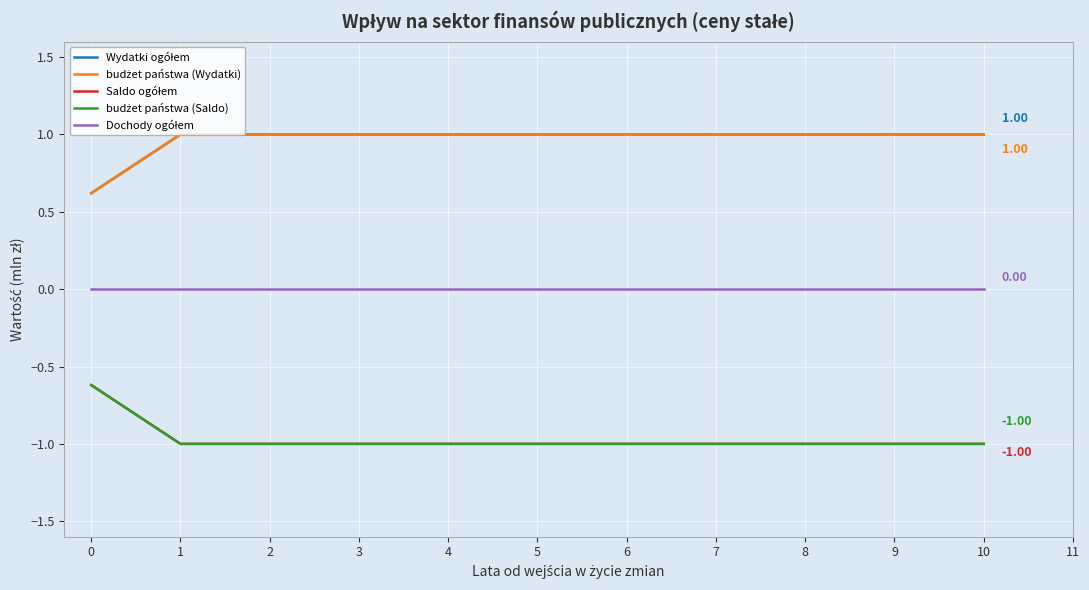

At how many categories does at least one series exceed 0?

11